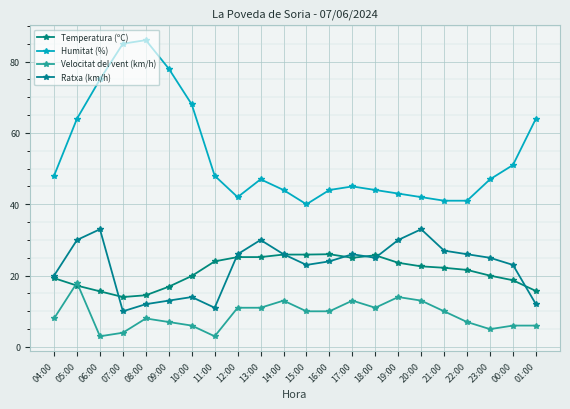

How many lines are shown in the chart?

4